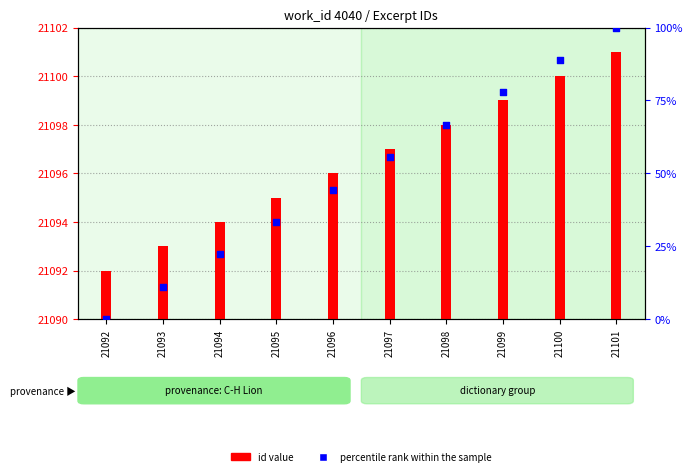

Is the value of id value at 21096 greater than the value of percentile rank within sample at 21098?

Yes